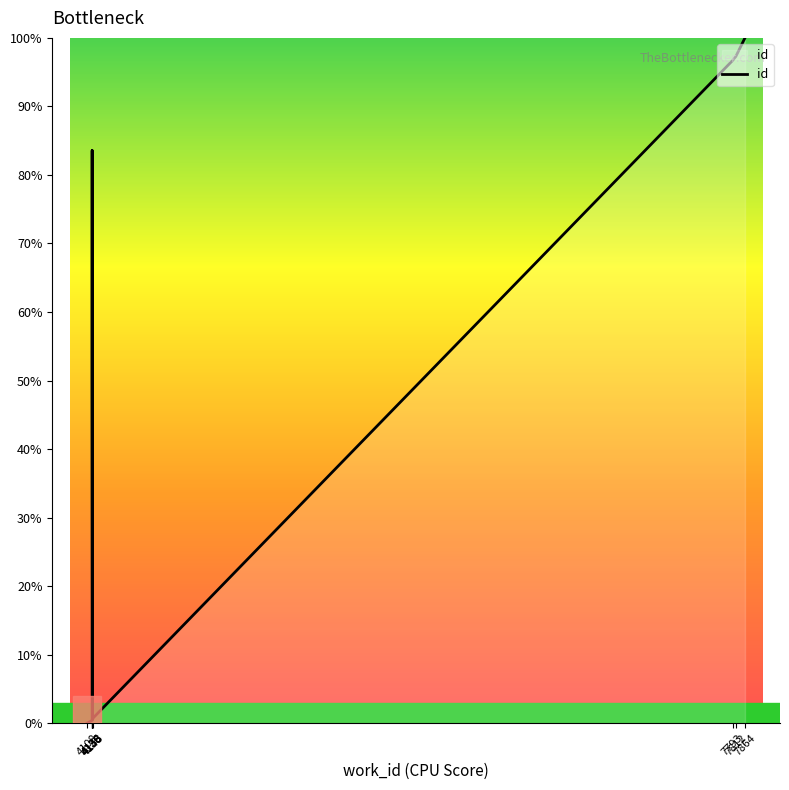

At which category does the chart reach its minimum across all series?

4108